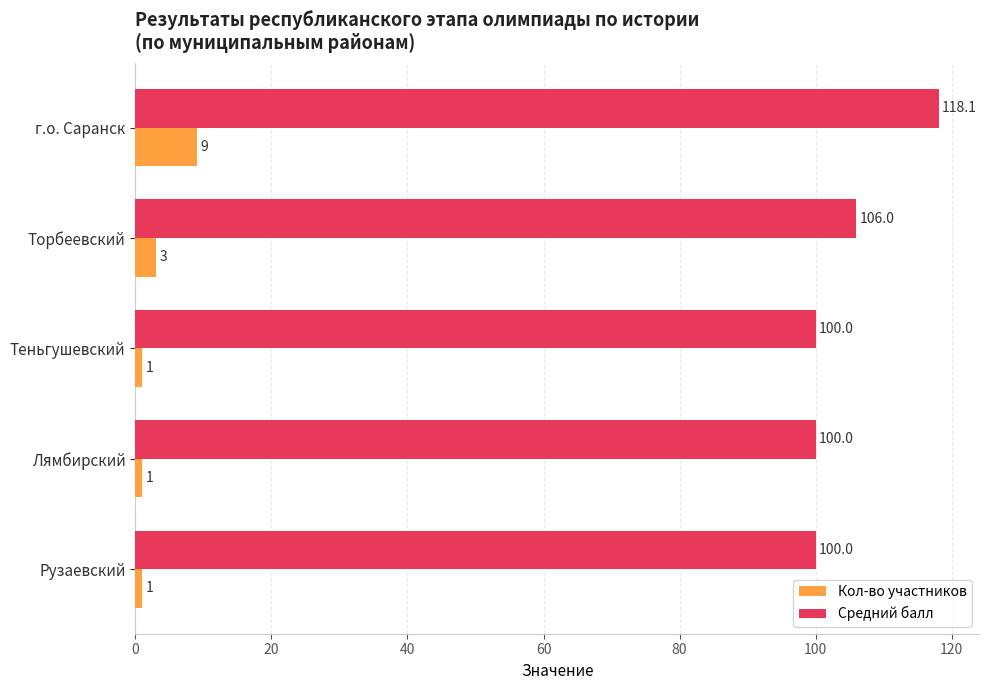

Rank the series by their average value, from lowest to highest.

Кол-во участников, Средний балл